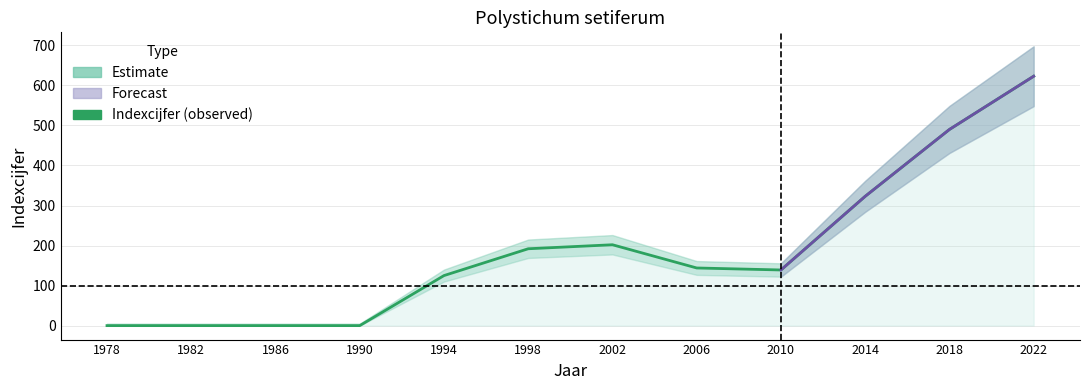

What is the difference between the values at 1986 and 1994?

125